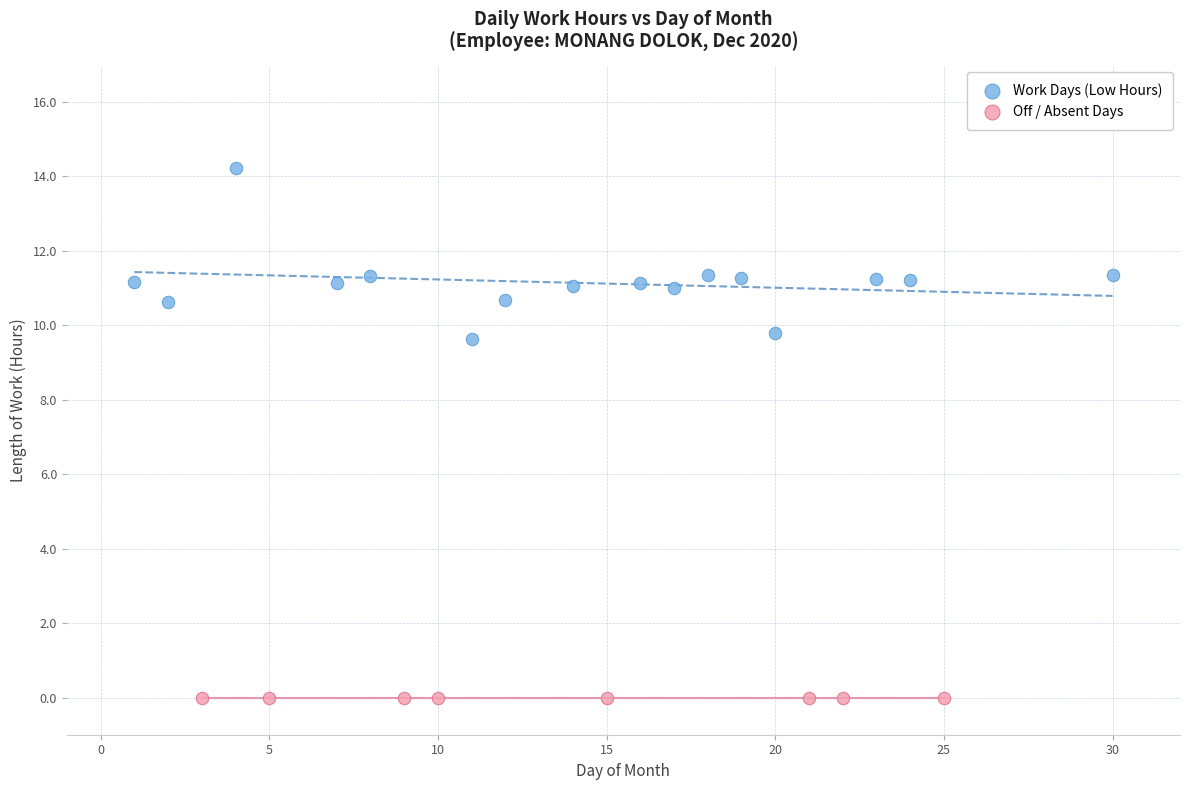

Which series reaches the minimum Y coordinate?

Off / Absent Days